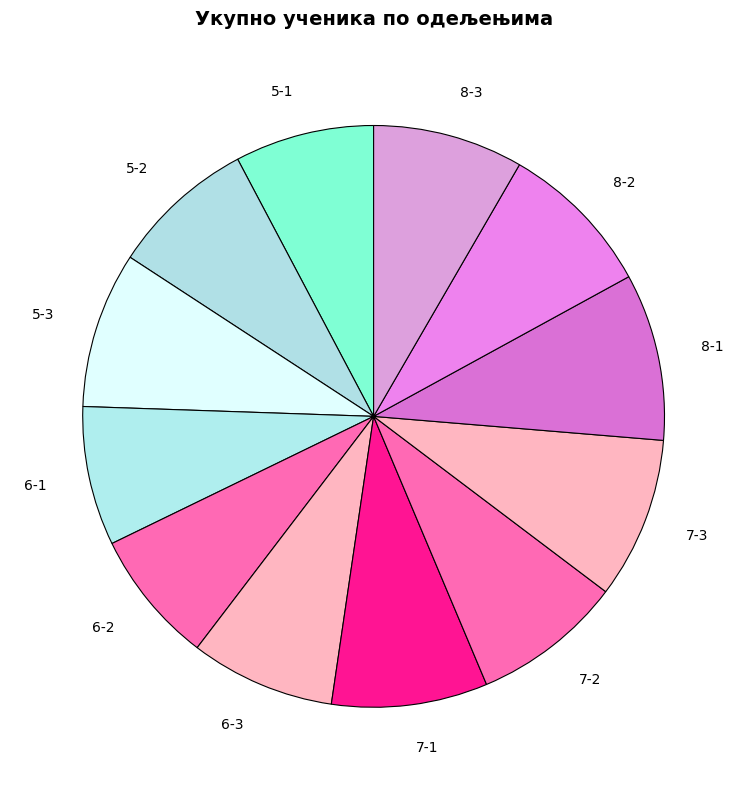

The 6-2 slice represents 7% of the pie. True or false?

True